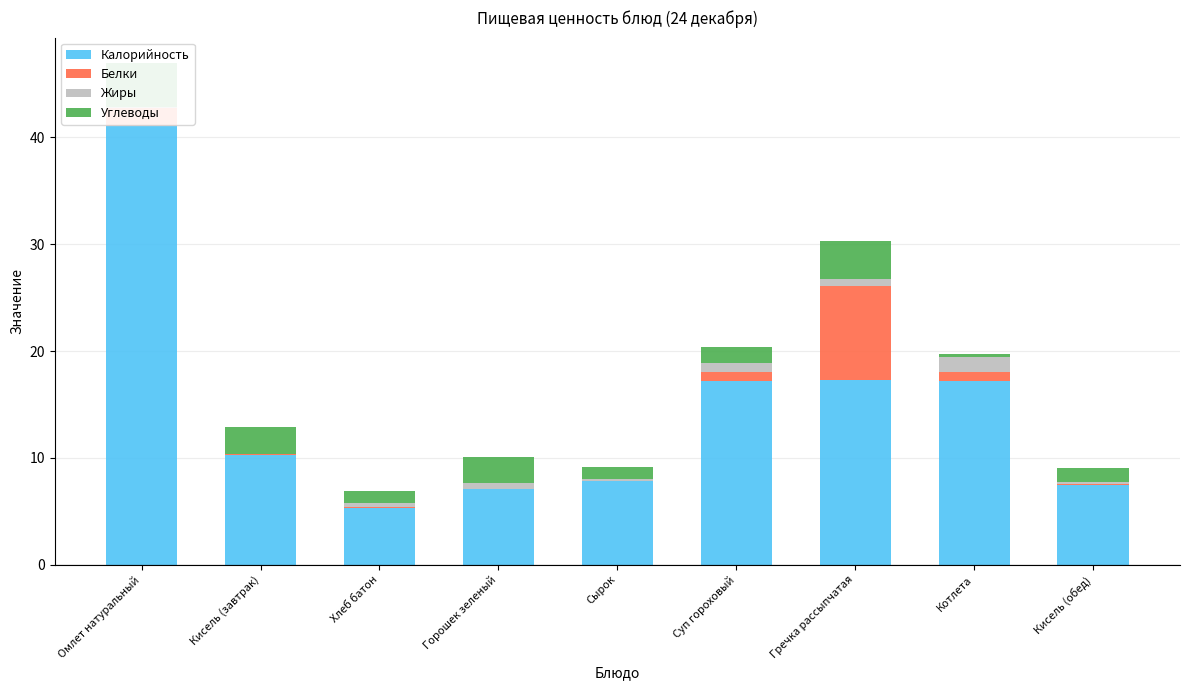

Is the value of Жиры at Сырок greater than the value of Белки at Хлеб батон?

Yes